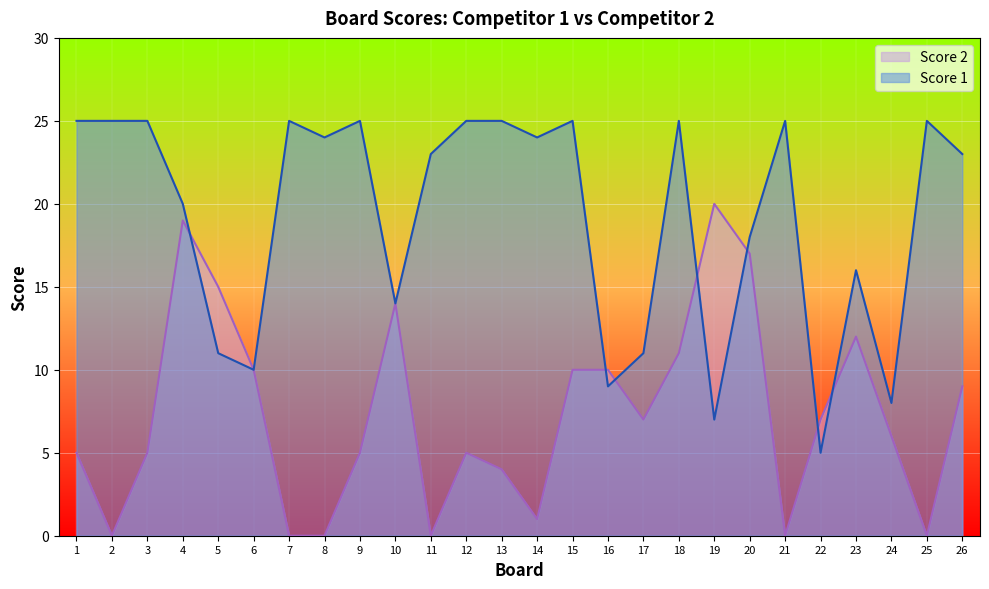

Between 17 and 3, which is larger?

3